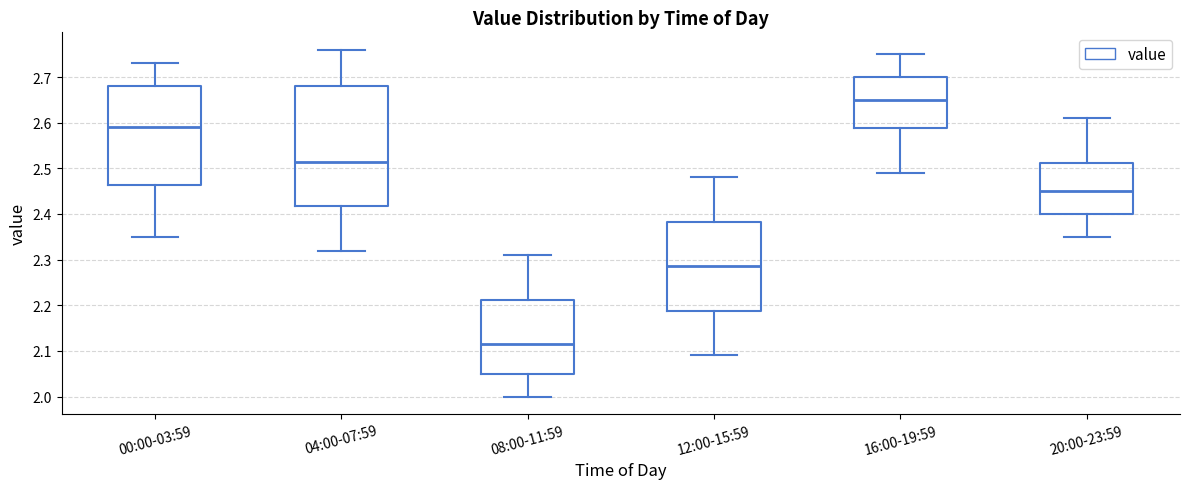

Reading left to right, read every box against the y-axis: the position of its median line, the range the box covers, and the ends of its whiskers. The values are not printed on the chart, so give them approximately, as read against the axis.

00:00-03:59: median 2.59, box 2.46 to 2.68, whiskers 2.35 to 2.73
04:00-07:59: median 2.52, box 2.42 to 2.68, whiskers 2.32 to 2.76
08:00-11:59: median 2.12, box 2.05 to 2.21, whiskers 2.00 to 2.31
12:00-15:59: median 2.29, box 2.19 to 2.38, whiskers 2.09 to 2.48
16:00-19:59: median 2.65, box 2.59 to 2.70, whiskers 2.49 to 2.75
20:00-23:59: median 2.45, box 2.40 to 2.51, whiskers 2.35 to 2.61